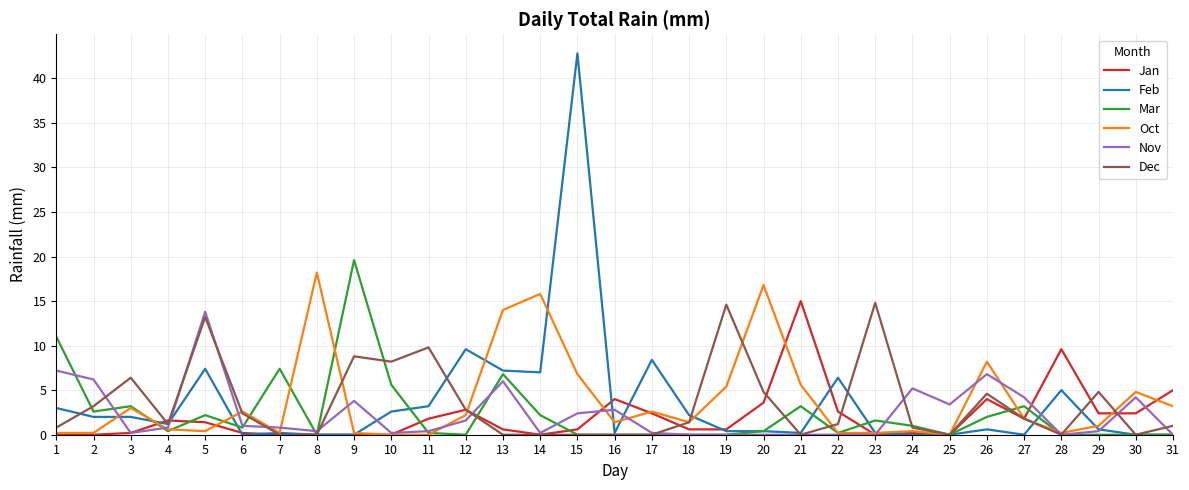

At which category is the sum across all series the highest?

15